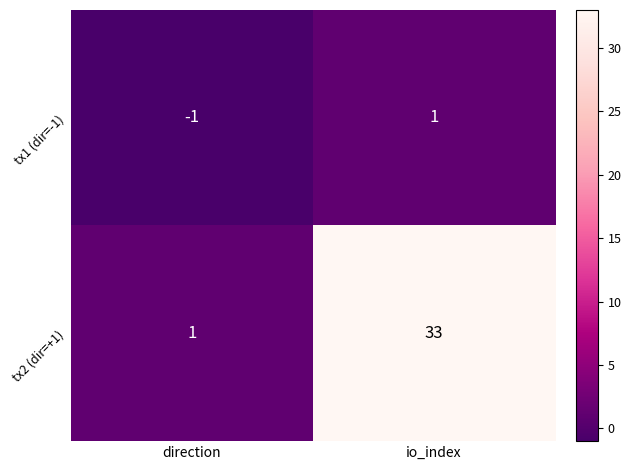

At which category is the sum across all series the highest?

io_index